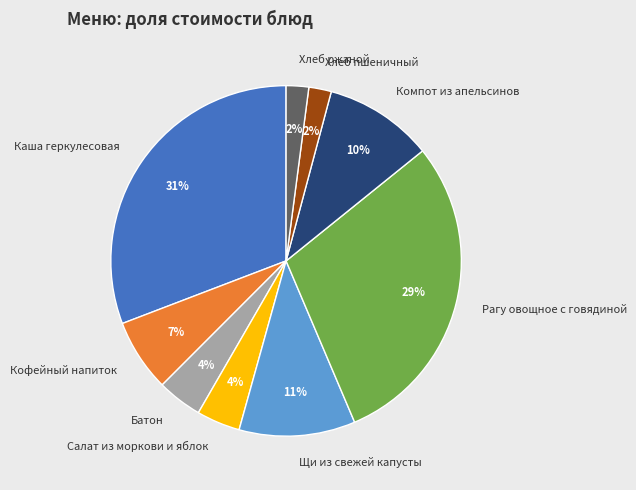

Combined, do Каша геркулесовая and Кофейный напиток account for over 50%?

No